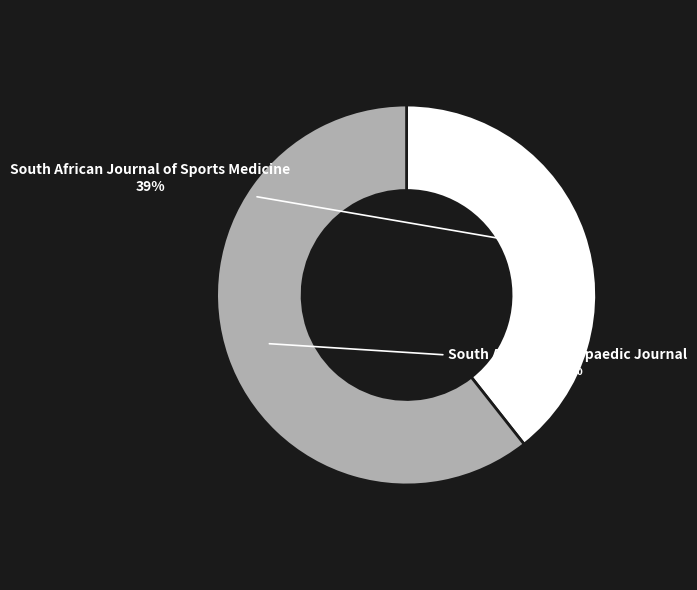

True or false: South African Orthopaedic Journal accounts for 75% of the total.

False